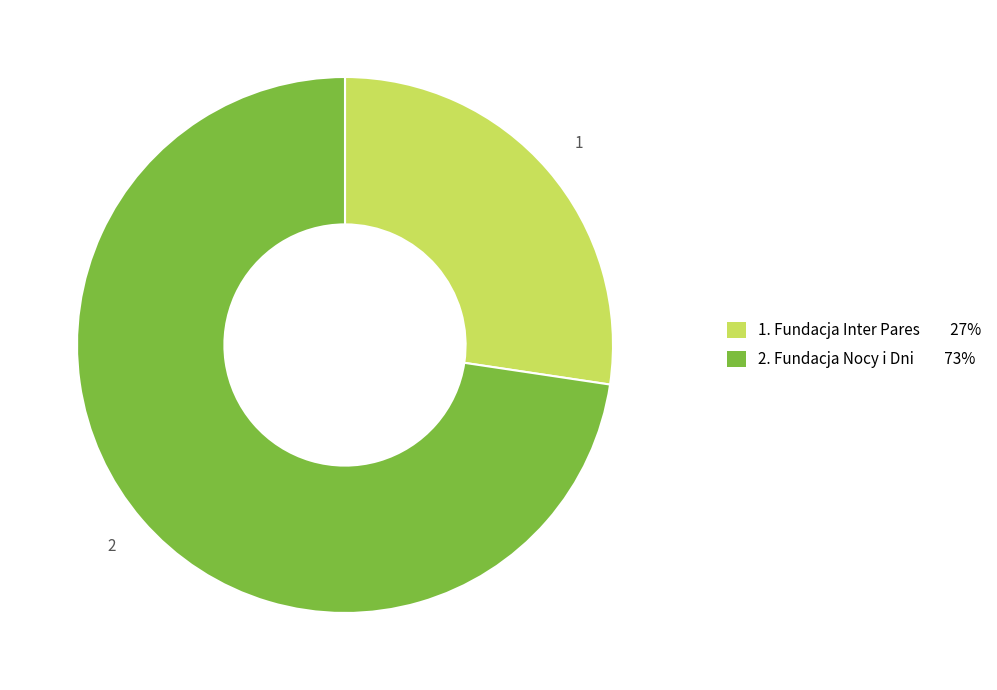

How many segments does this pie chart have?

2